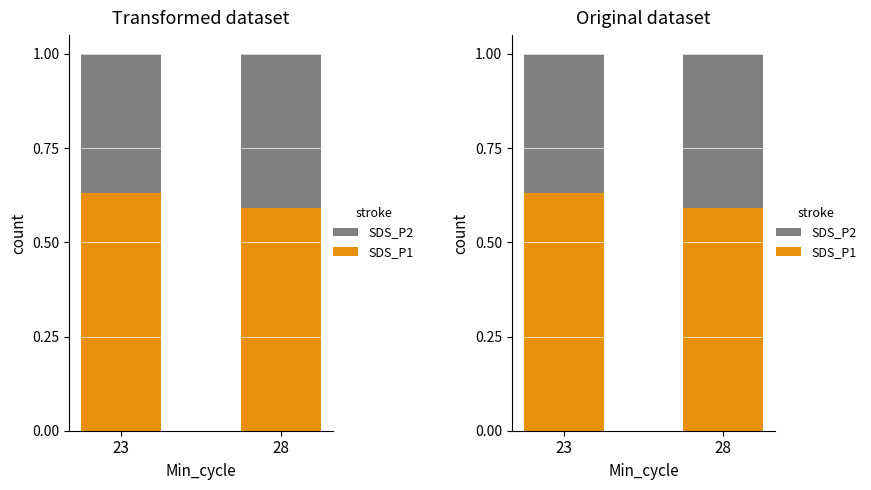

What is the minimum value shown in the chart?

0.4